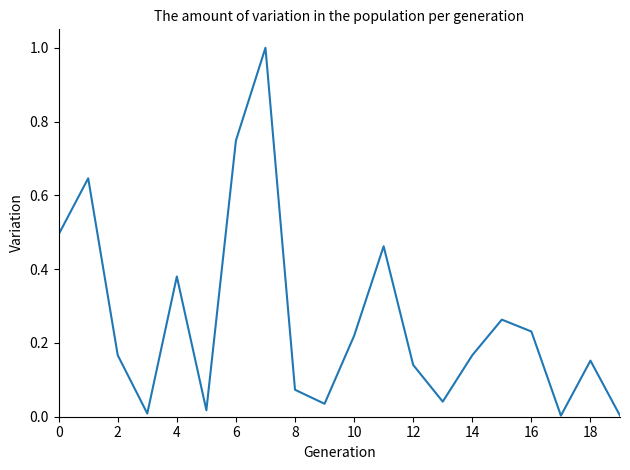

What is the difference between the maximum and minimum values?

1.0